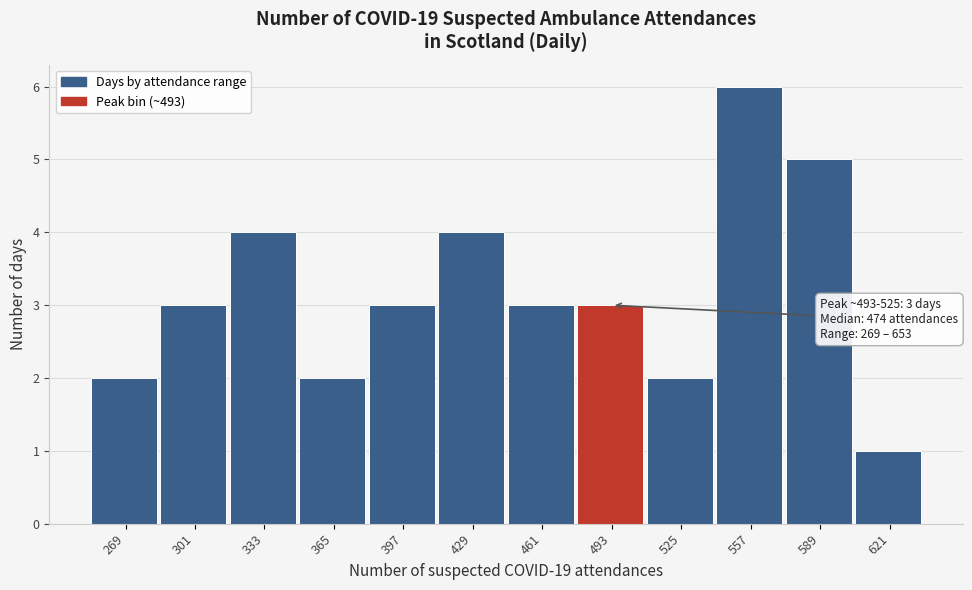

Reading right to left, list all the values displayed in this chart.

1	5	6	2	3	3	4	3	2	4	3	2